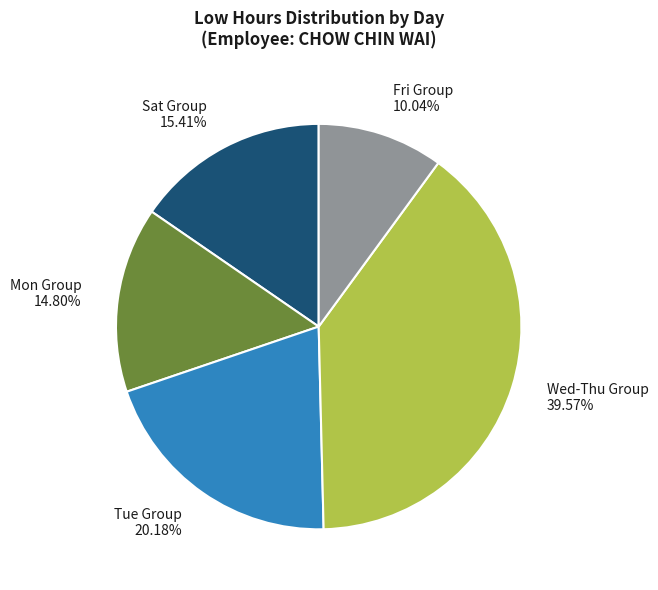

Which has a higher value, Tue Group 20.18% or Wed-Thu Group 39.57%?

Wed-Thu Group 39.57%